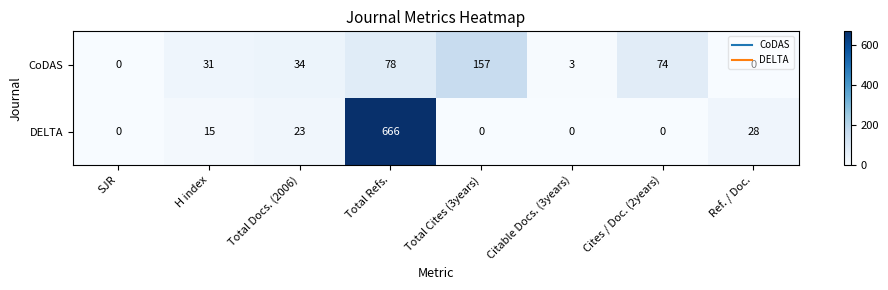

True or false: DELTA has a value of -448 at Cites / Doc. (2years).

False